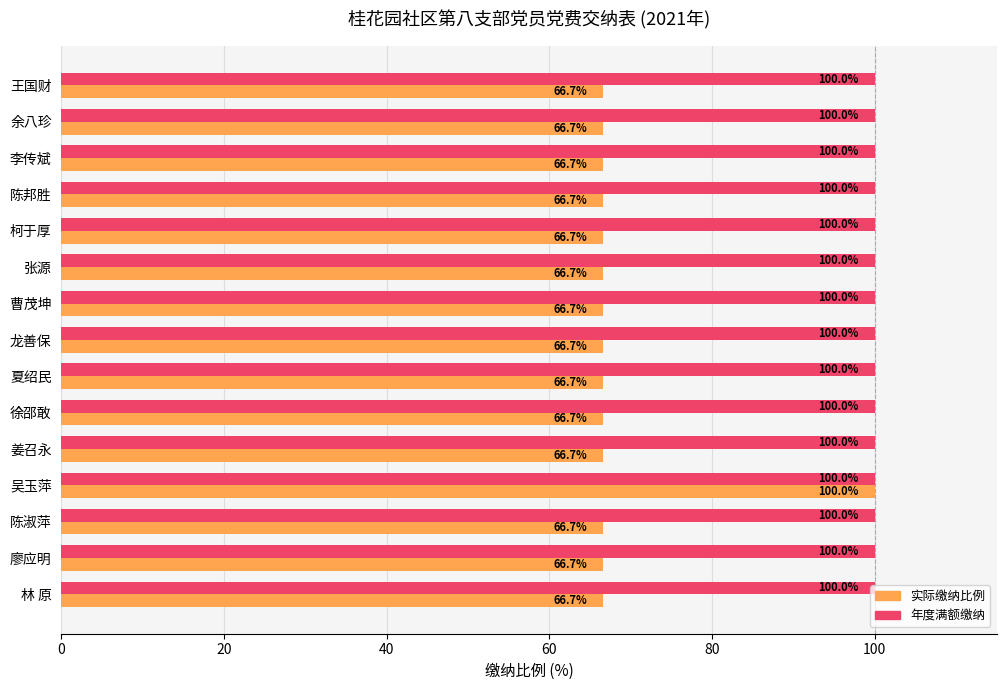

At how many categories does at least one series exceed 66?

15